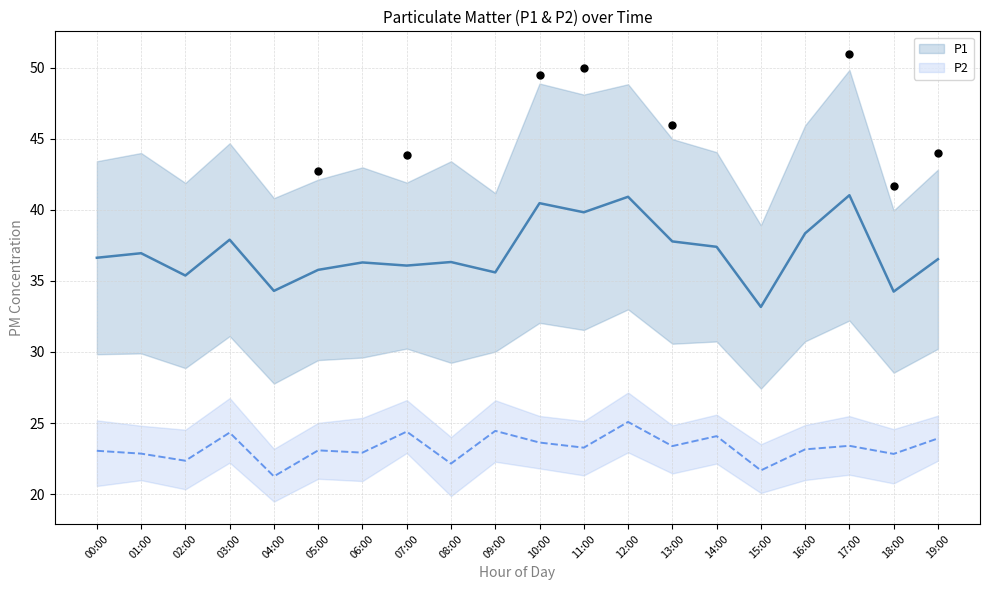

Which series contains the highest Y value?

P1